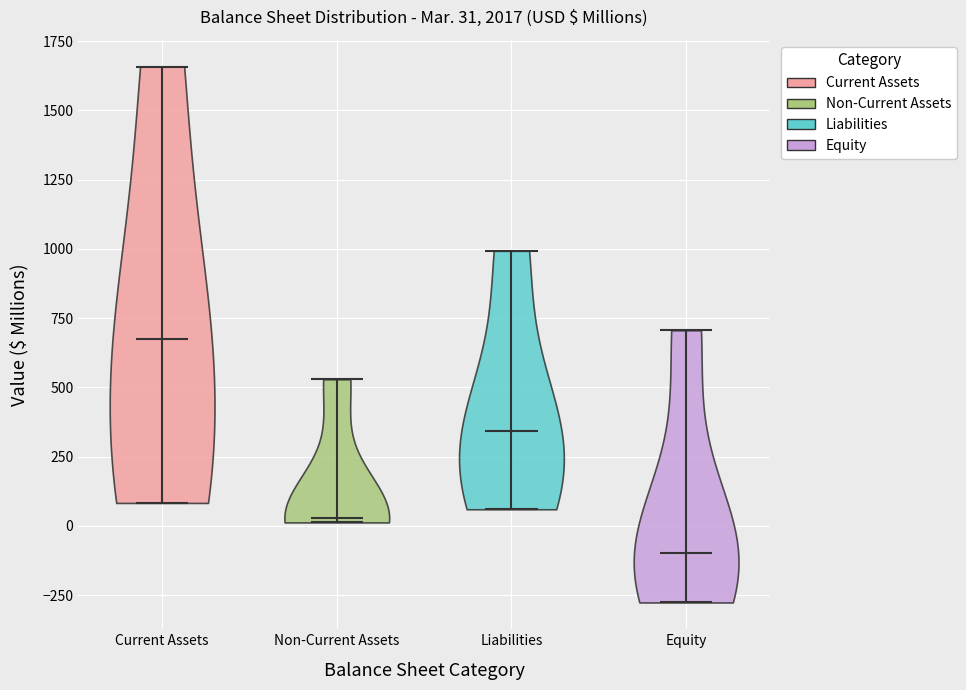

Which violin has the highest median line?

Current Assets